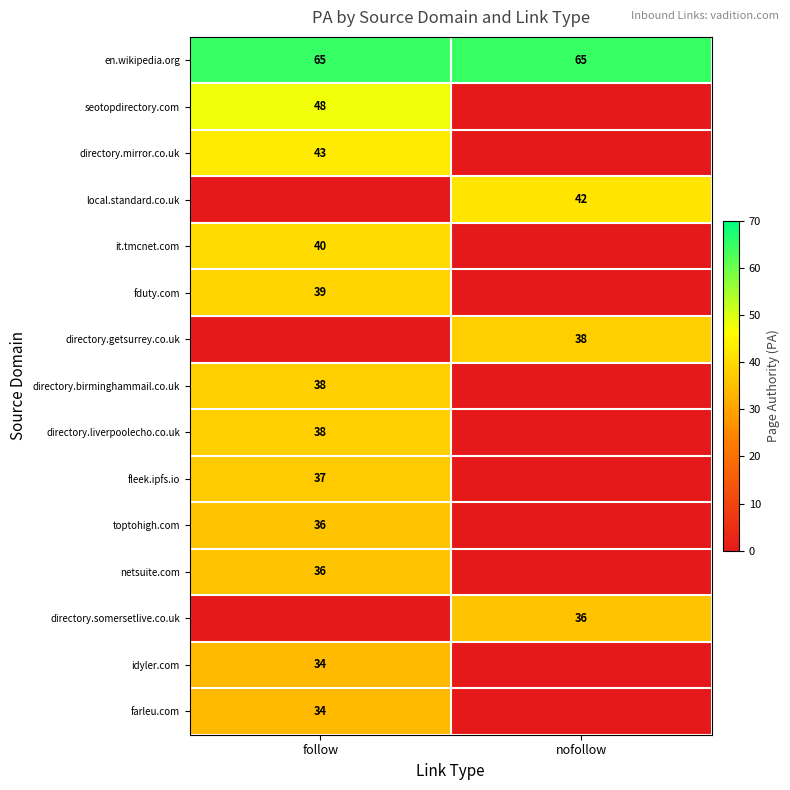

What is the sum of the en.wikipedia.org values at nofollow and follow?

130